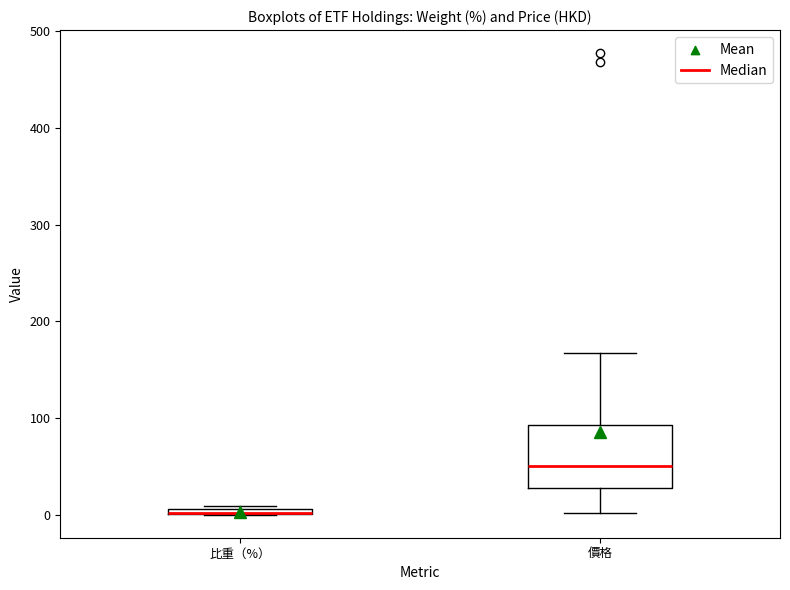

Comparing the boxes themselves (not the whiskers), which one is the tallest?

價格